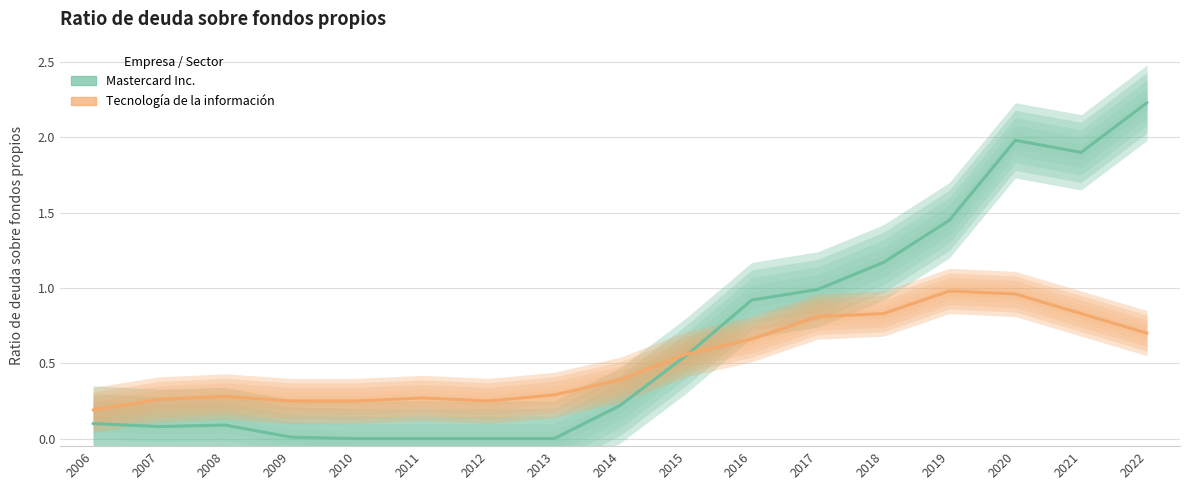

Where is Tecnología de la información nearest to the value 0?

2006